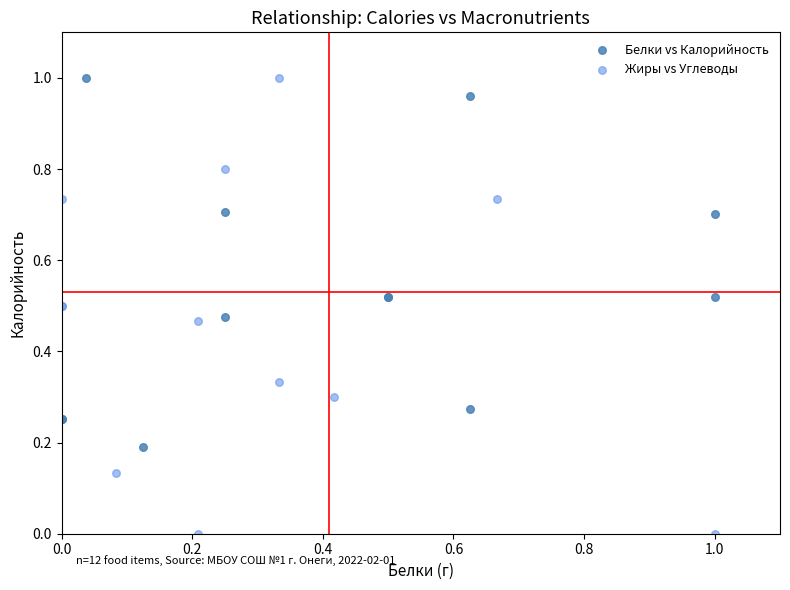

Which series reaches the minimum Y coordinate?

Жиры vs Углеводы